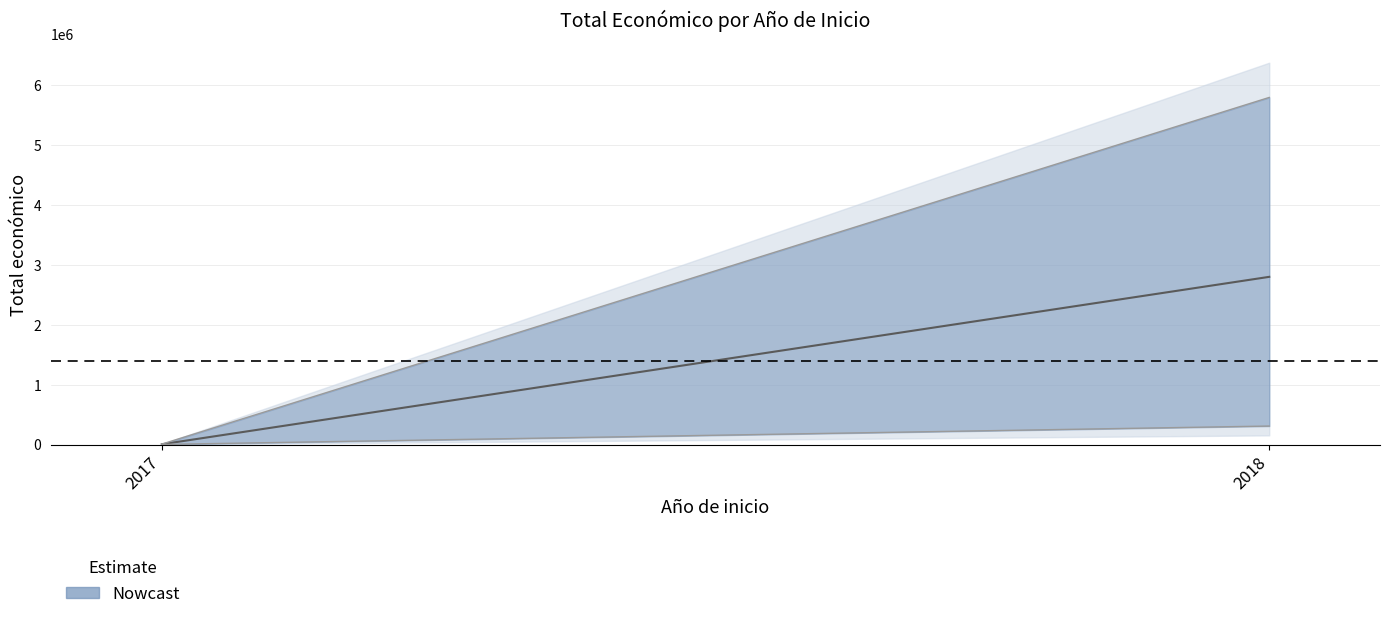

How many lines are shown in the chart?

1